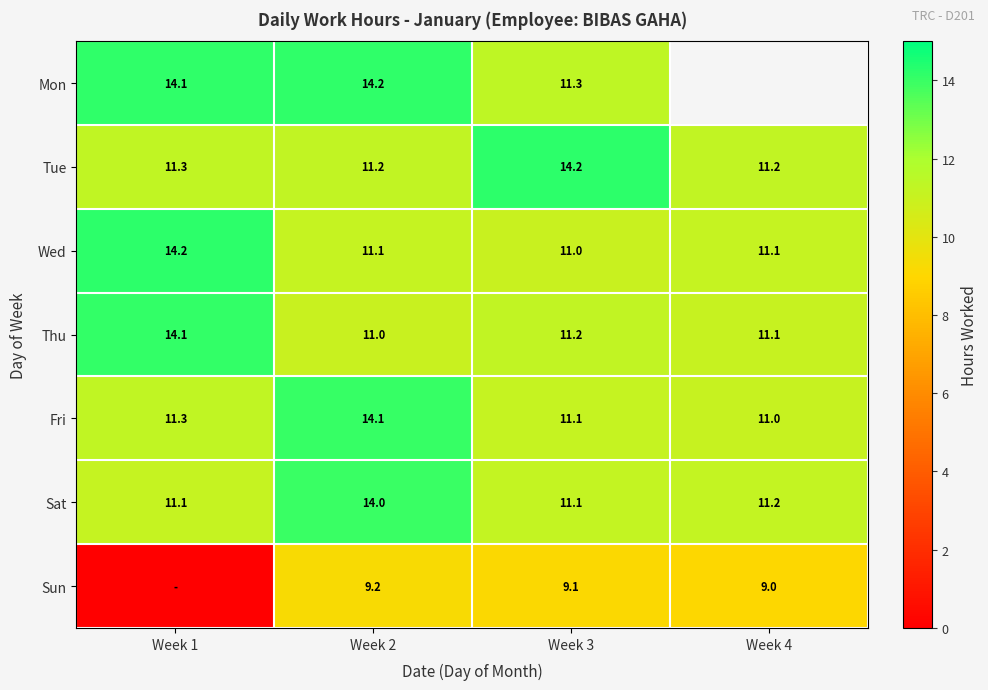

Is the value of Mon at Week 2 greater than the value of Sat at Week 4?

Yes